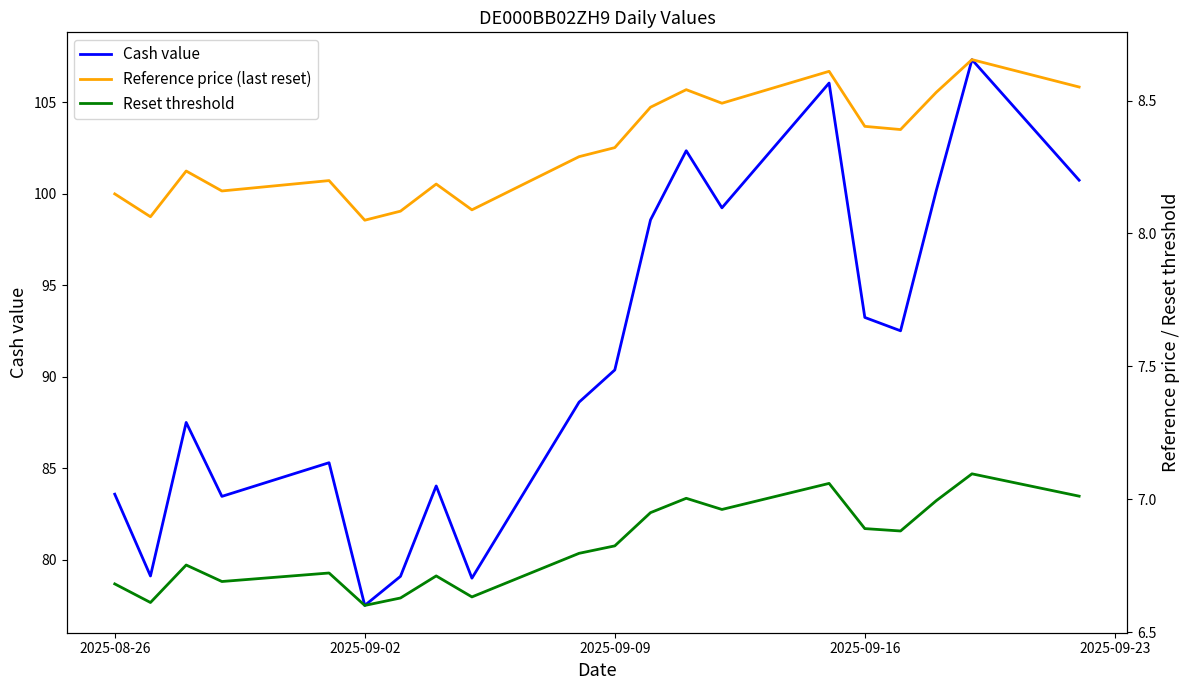

Does the chart display data point markers on the line(s)?

No